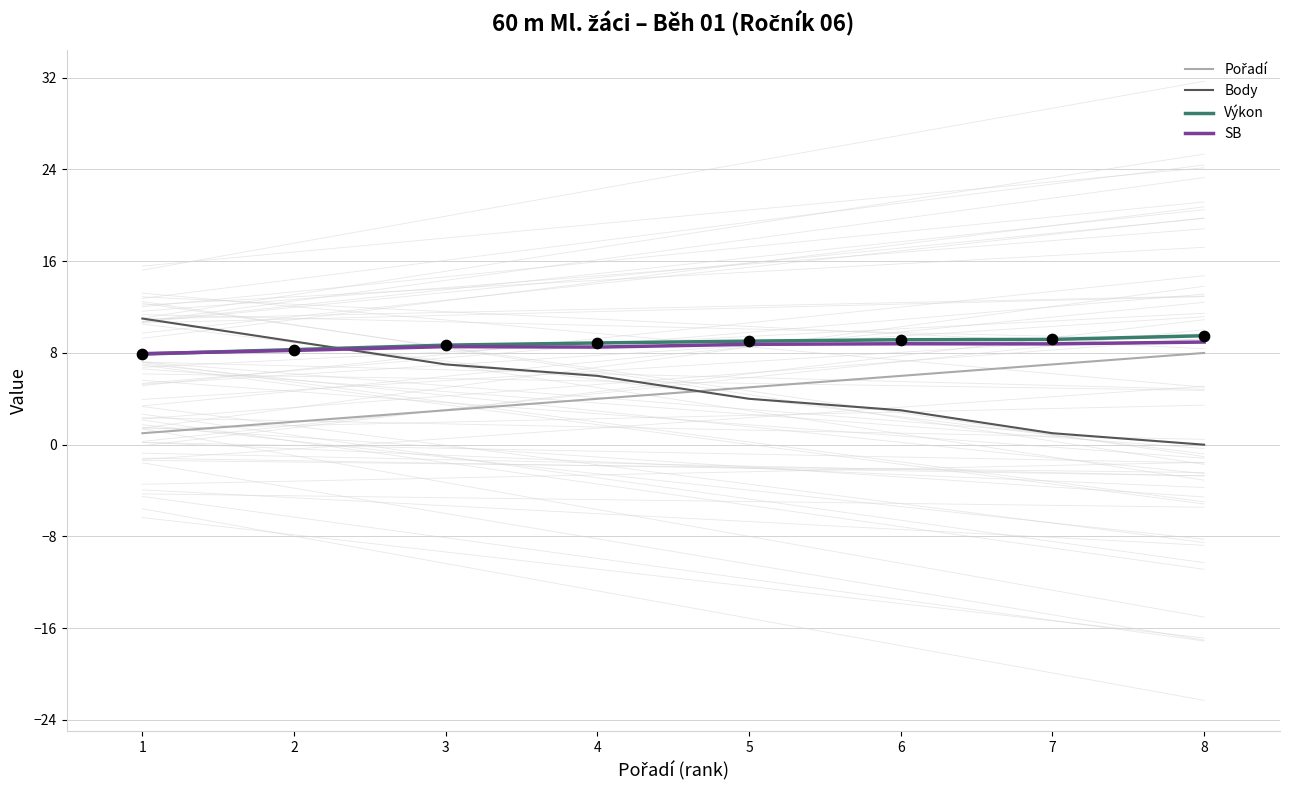

What is the total value across all series at 2?

27.5